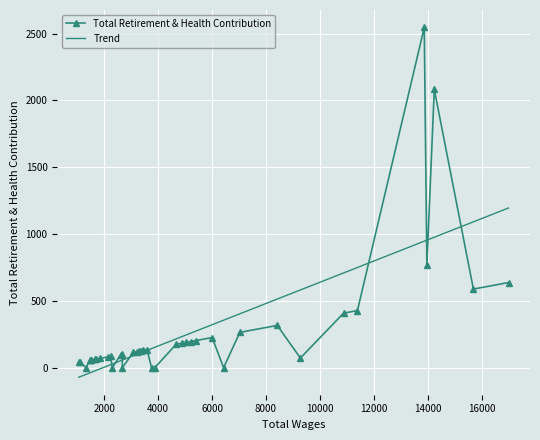

How many values exceed 120?

19